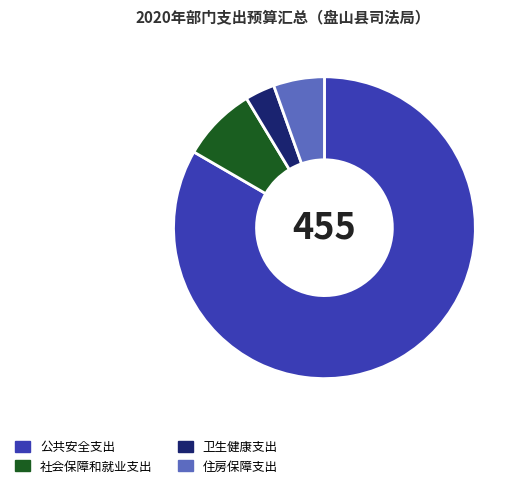

Is it true that 卫生健康支出 is 3% of the pie?

True